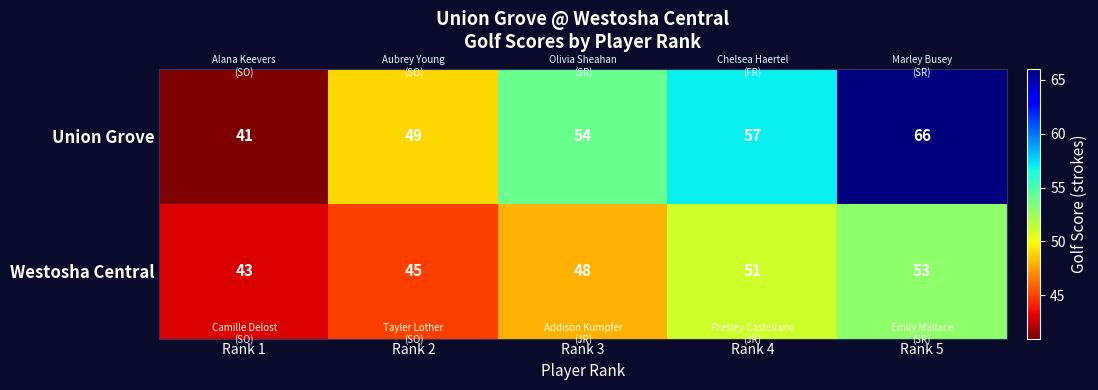

Reading right to left, what are all the values shown in this chart?

Union Grove: Rank 5=66	Rank 4=57	Rank 3=54	Rank 2=49	Rank 1=41
Westosha Central: Rank 5=53	Rank 4=51	Rank 3=48	Rank 2=45	Rank 1=43